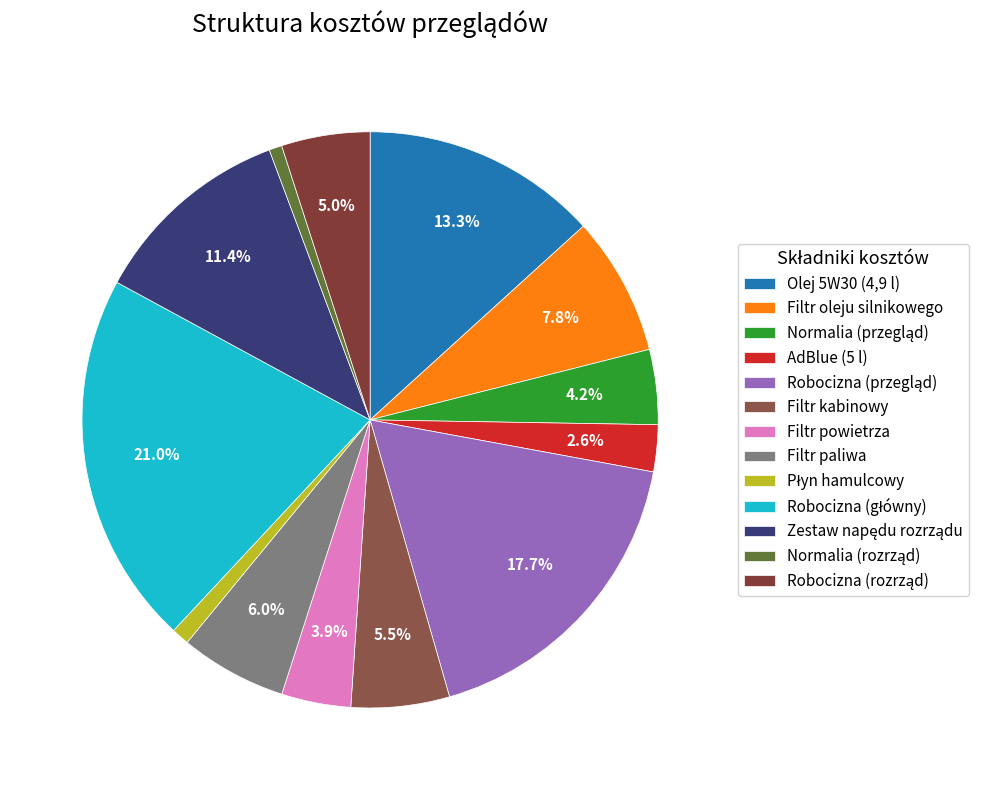

Count the number of slices in the pie.

13